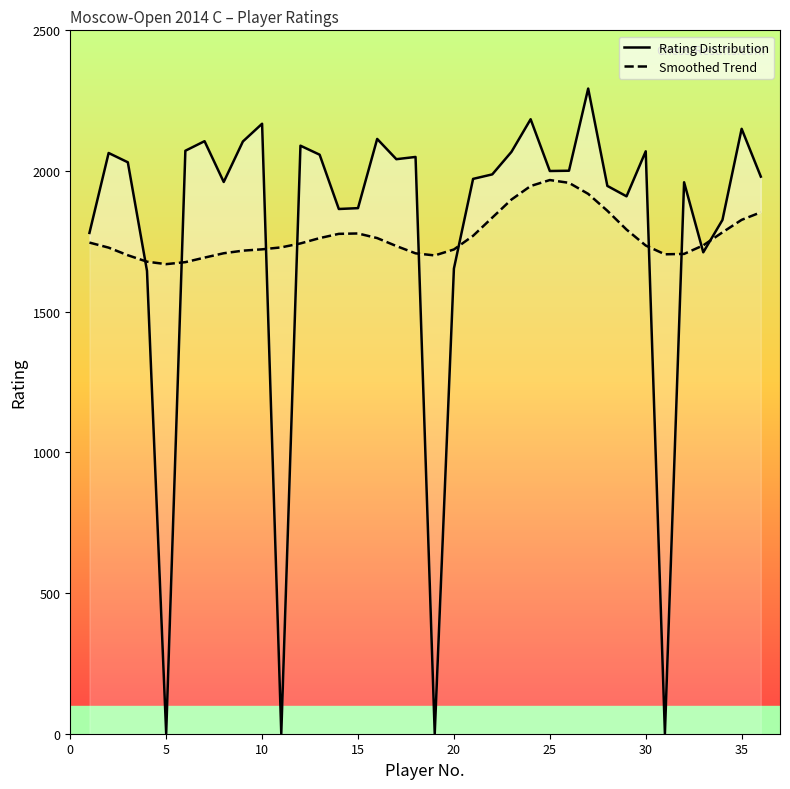

In Smoothed Trend, how many points are lower than both neighbors (excluding endpoints)?

3